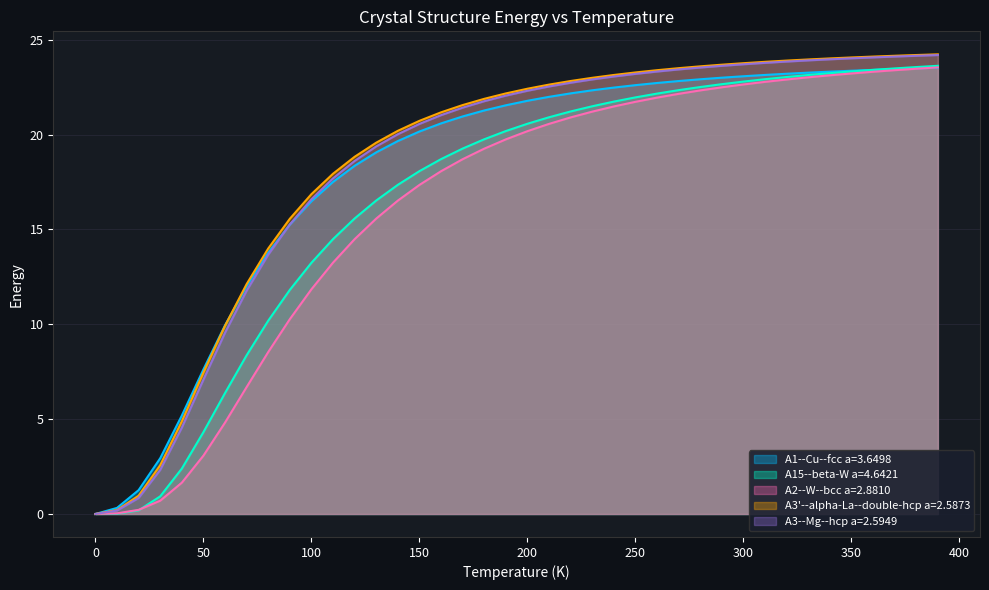

Which series has the widest spread of values?

A3'--alpha-La--double-hcp a=2.5873